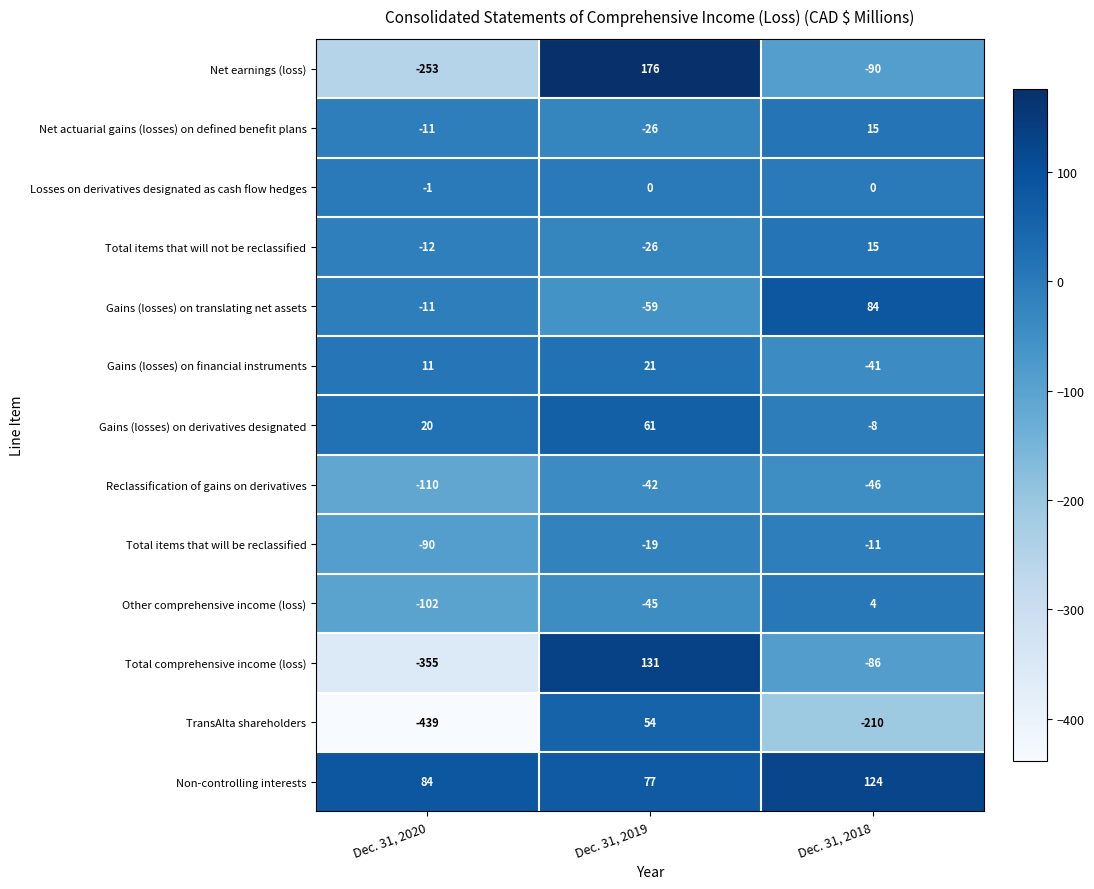

Which series has the largest range (max minus min)?

TransAlta shareholders